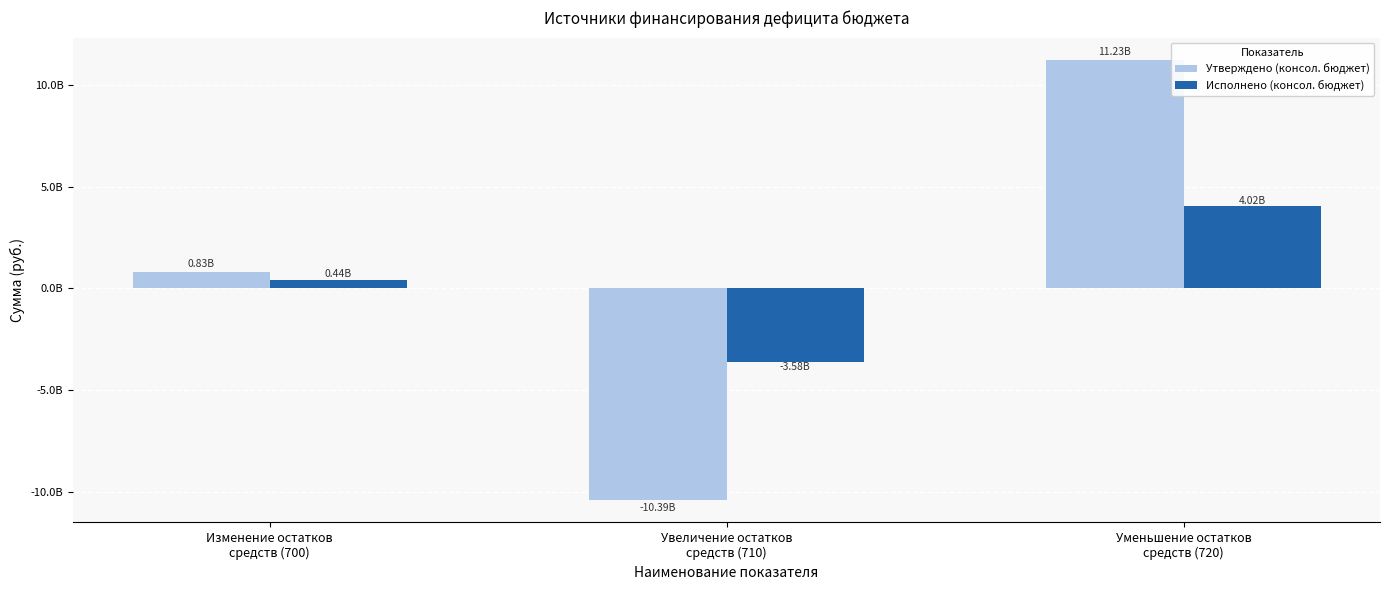

Does the chart contain any negative values?

Yes